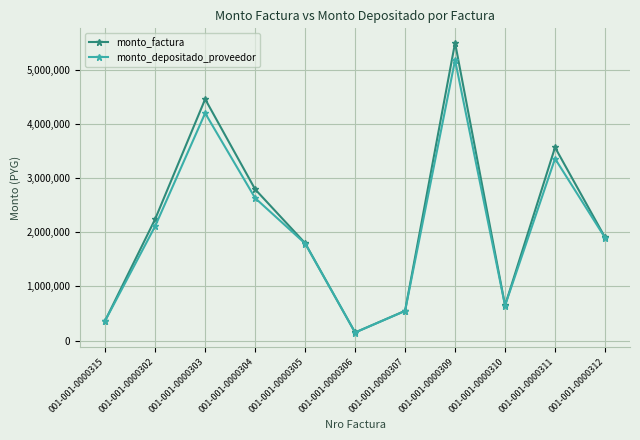

Rank the categories by monto_factura value from lowest to highest.

001-001-0000306, 001-001-0000315, 001-001-0000307, 001-001-0000310, 001-001-0000305, 001-001-0000312, 001-001-0000302, 001-001-0000304, 001-001-0000311, 001-001-0000303, 001-001-0000309